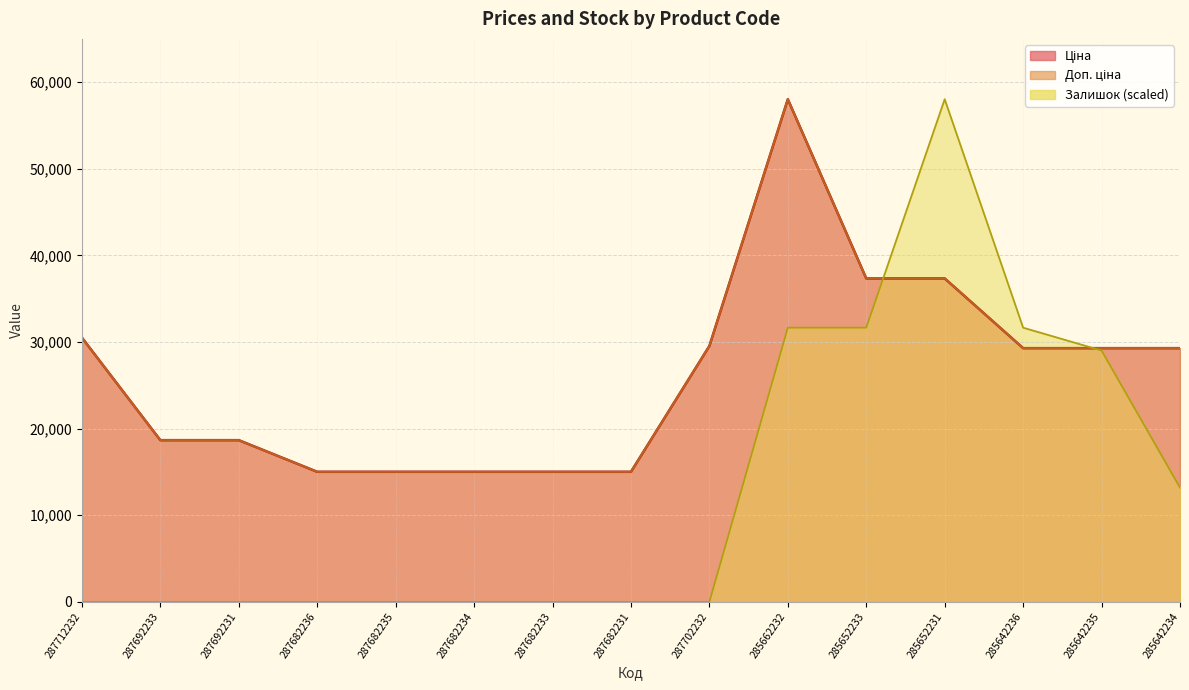

The Залишок series shows 17686.0 at 285642234. True or false?

False